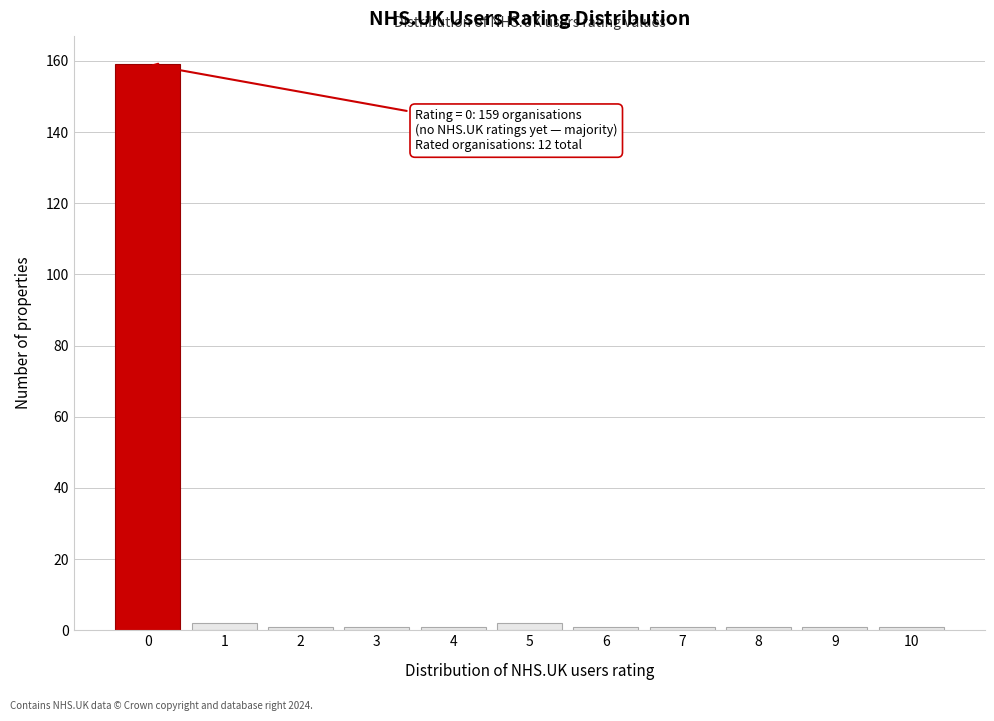

Reading left to right, what are all the values shown in this chart?

159	2	1	1	1	2	1	1	1	1	1